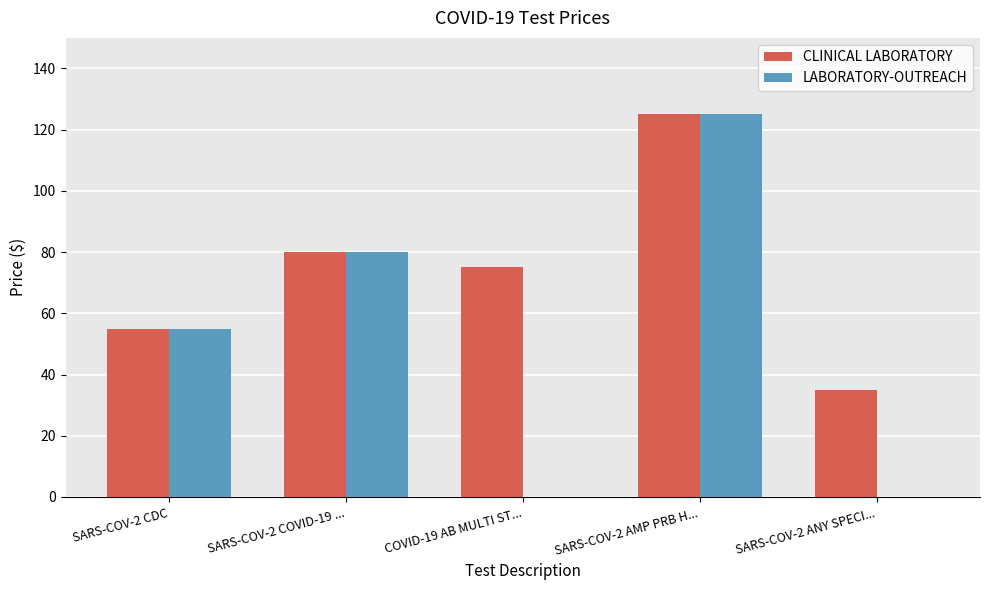

What is the sum of the CLINICAL LABORATORY values at SARS-COV-2 AMP PRB H... and SARS-COV-2 ANY SPECI...?

160